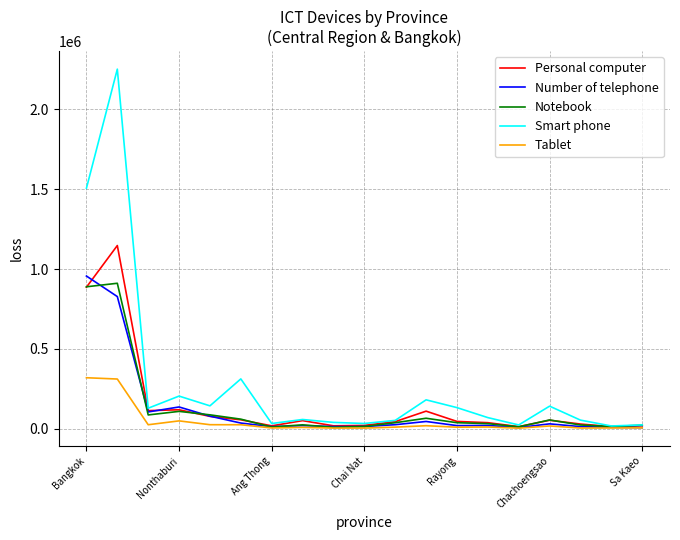

Does the chart have visible grid lines?

Yes